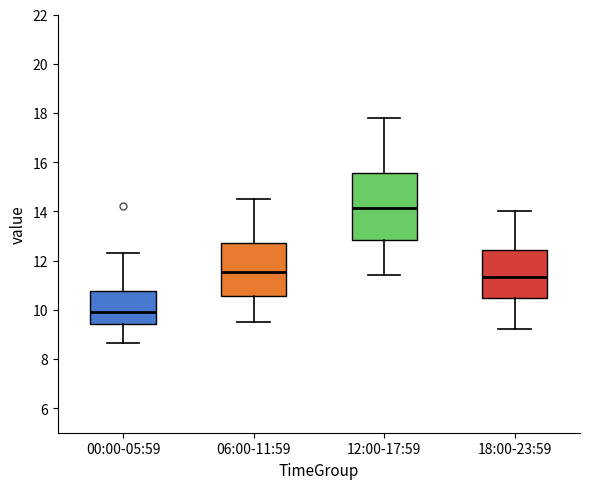

Where does the upper whisker of the box for 06:00-11:59 end on the y-axis? The values are not printed on the chart, so give them approximately, as read against the axis.

14.6